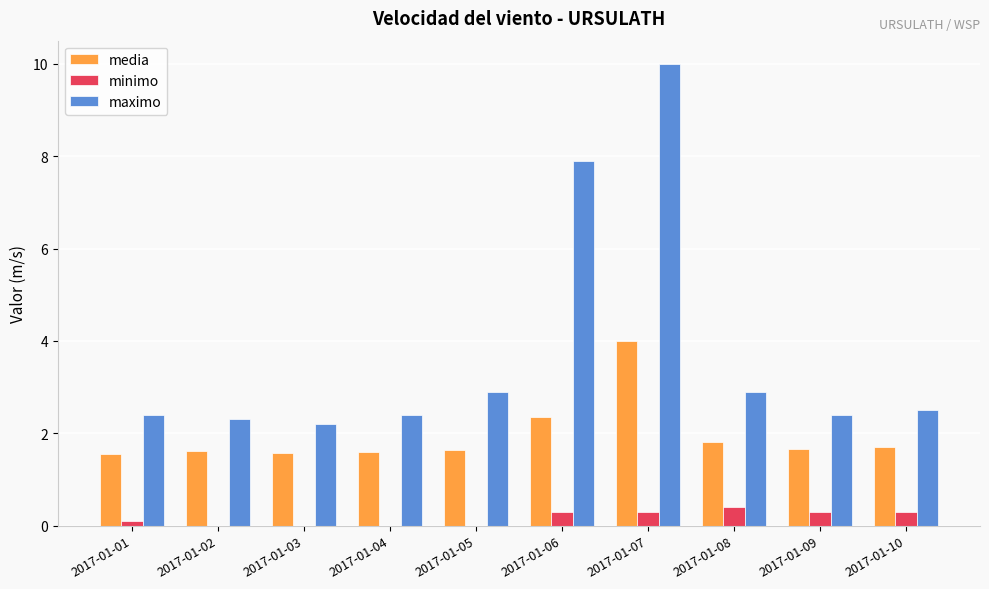

How many series are shown in this chart?

3